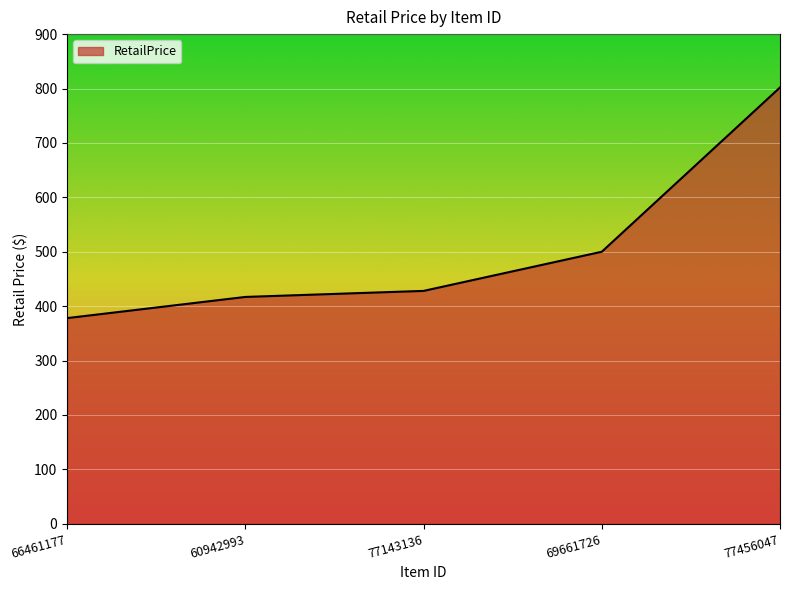

True or false: the data shows 266.1 at 77143136.

False